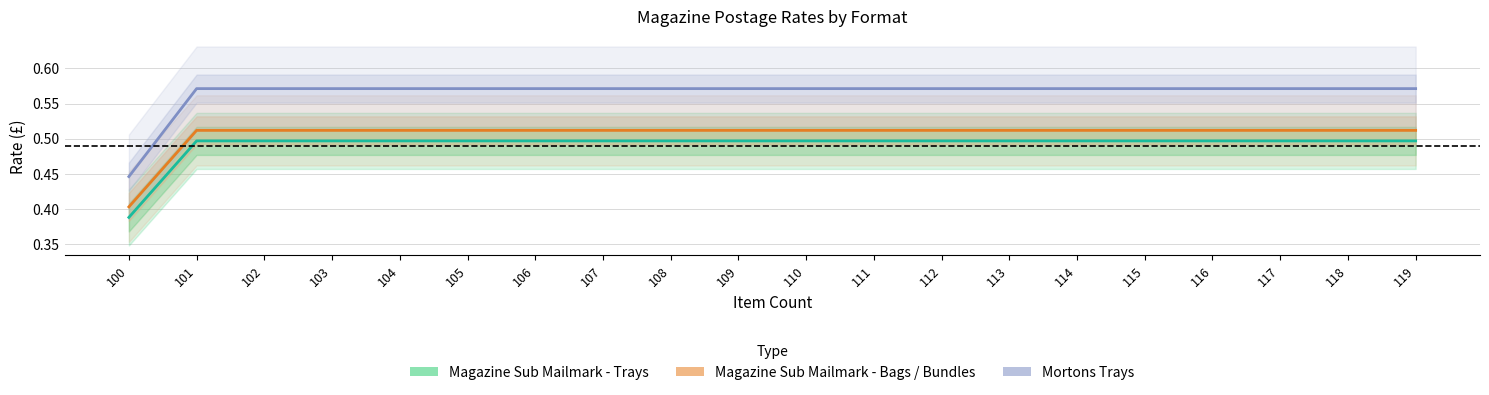

Rank the series by their maximum value, from highest to lowest.

Mortons Trays, Magazine Sub Mailmark - Bags / Bundles, Magazine Sub Mailmark - Trays